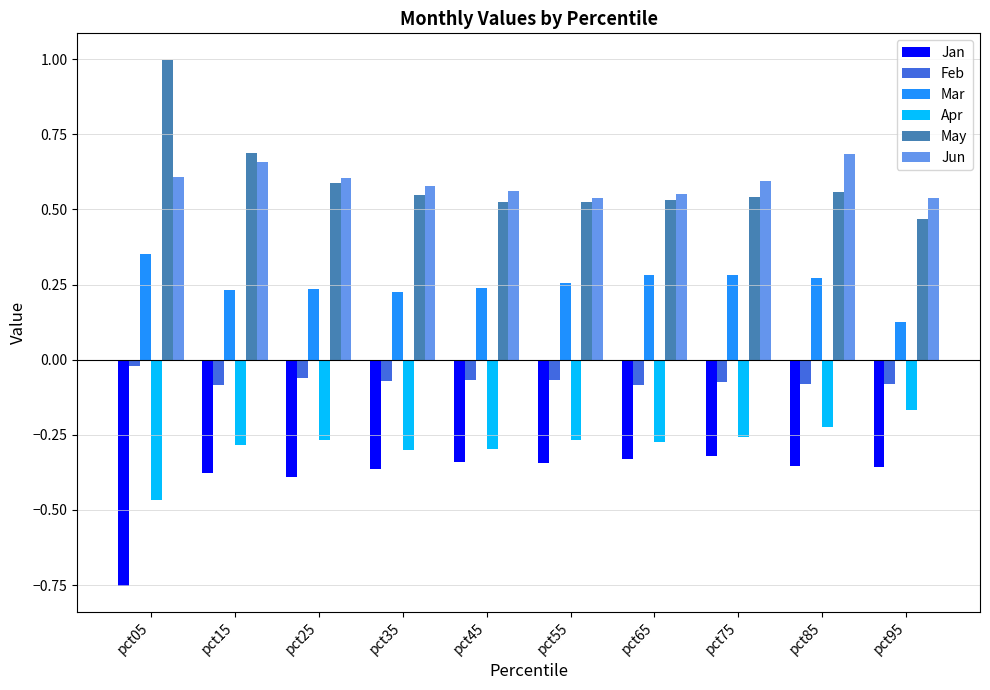

What is the greatest value displayed?

1.0